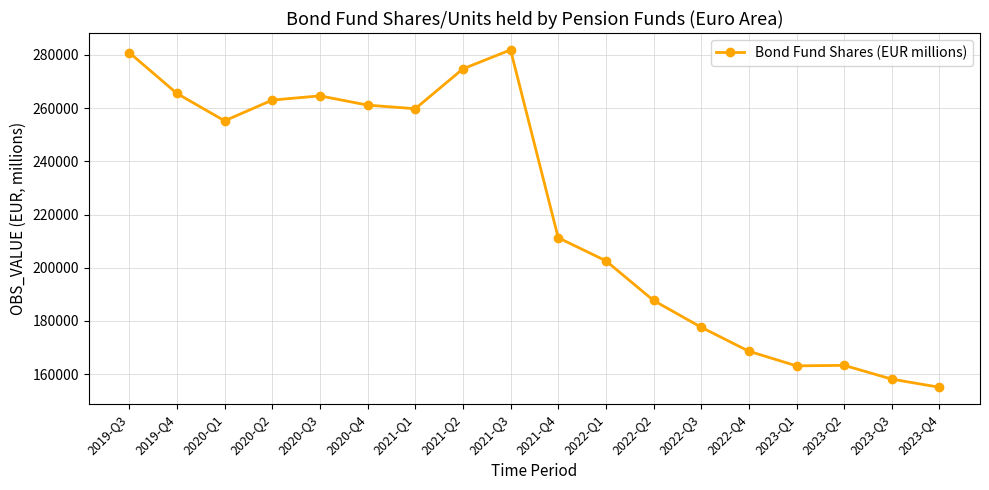

How many lines are shown in the chart?

1